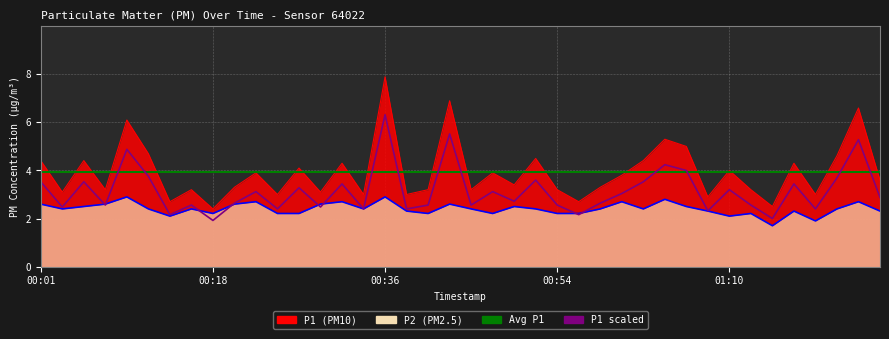

At which label does P2 first exceed 2?

00:01